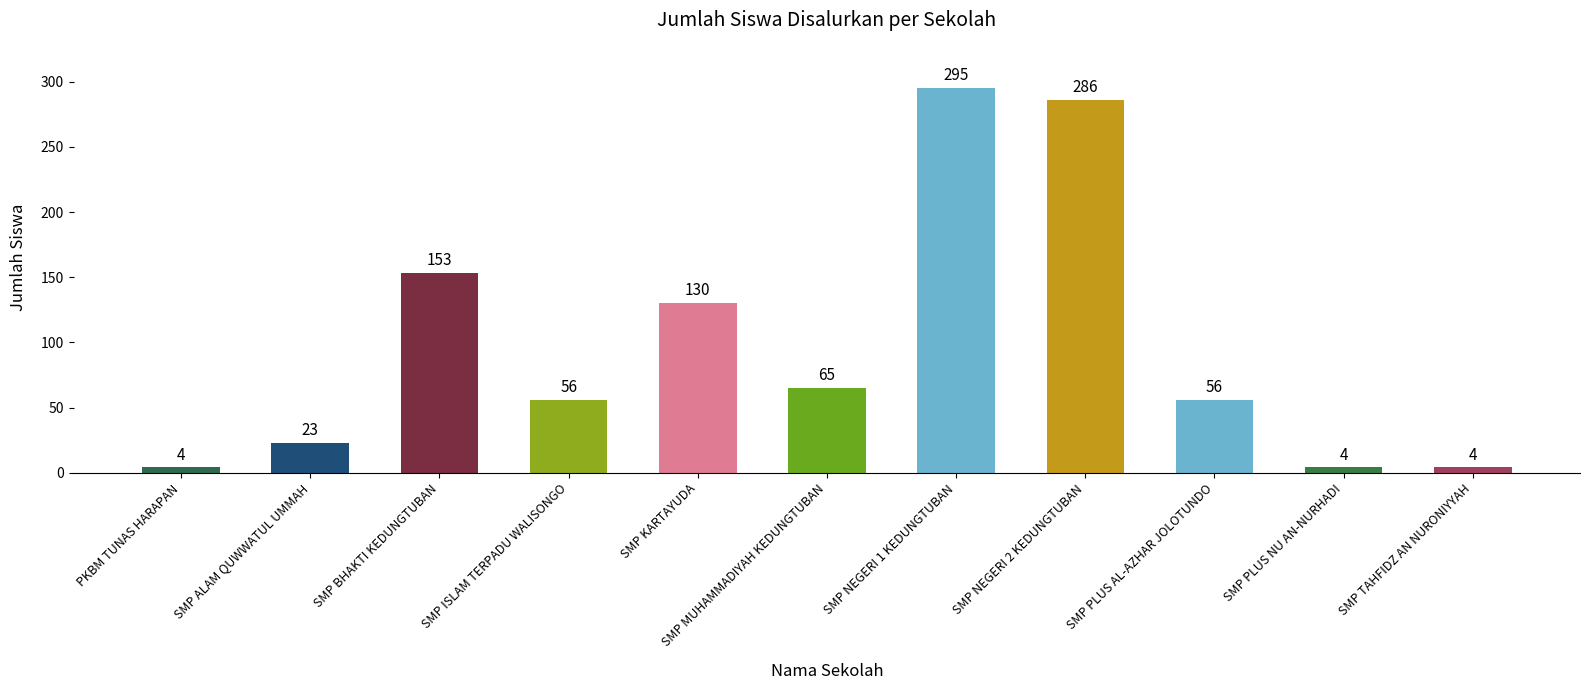

How many bars are there in total?

11